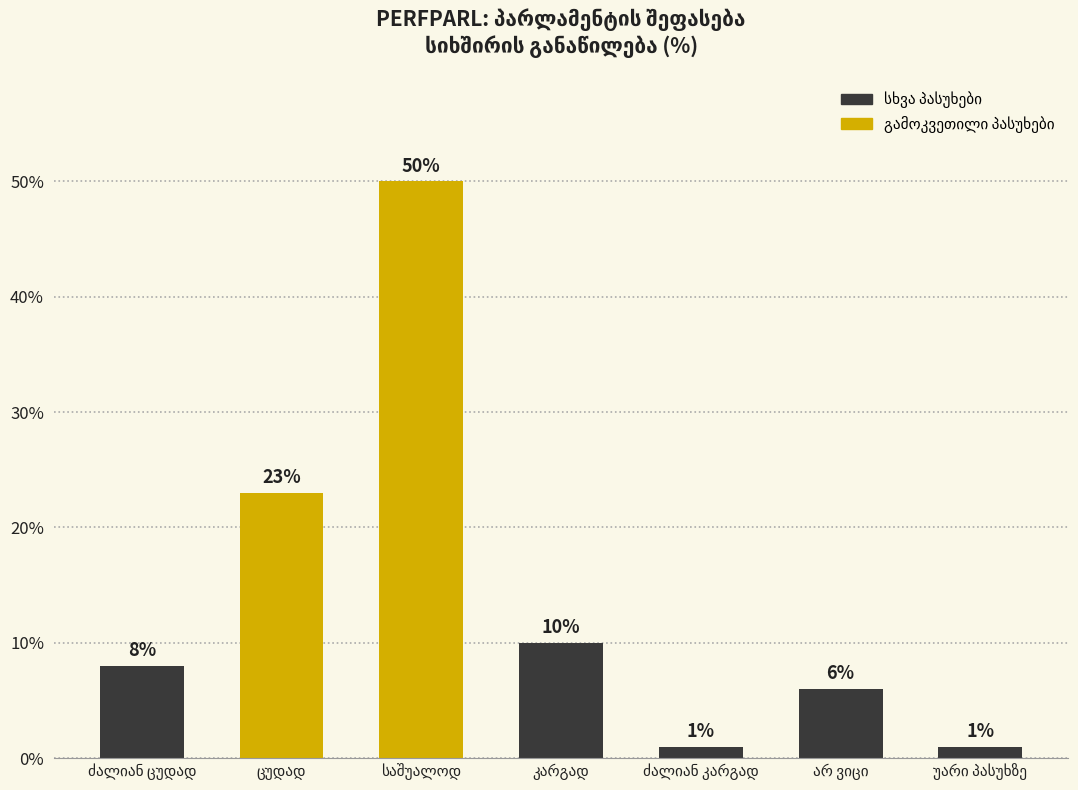

What is the value of the 5th bar from the left?

1